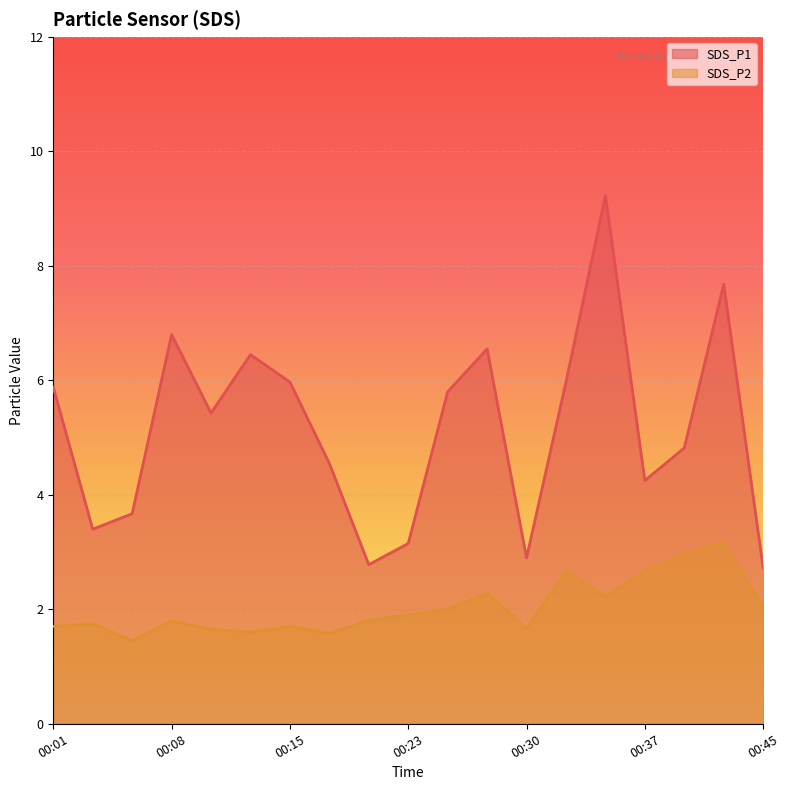

At how many categories does at least one series exceed 6?

5